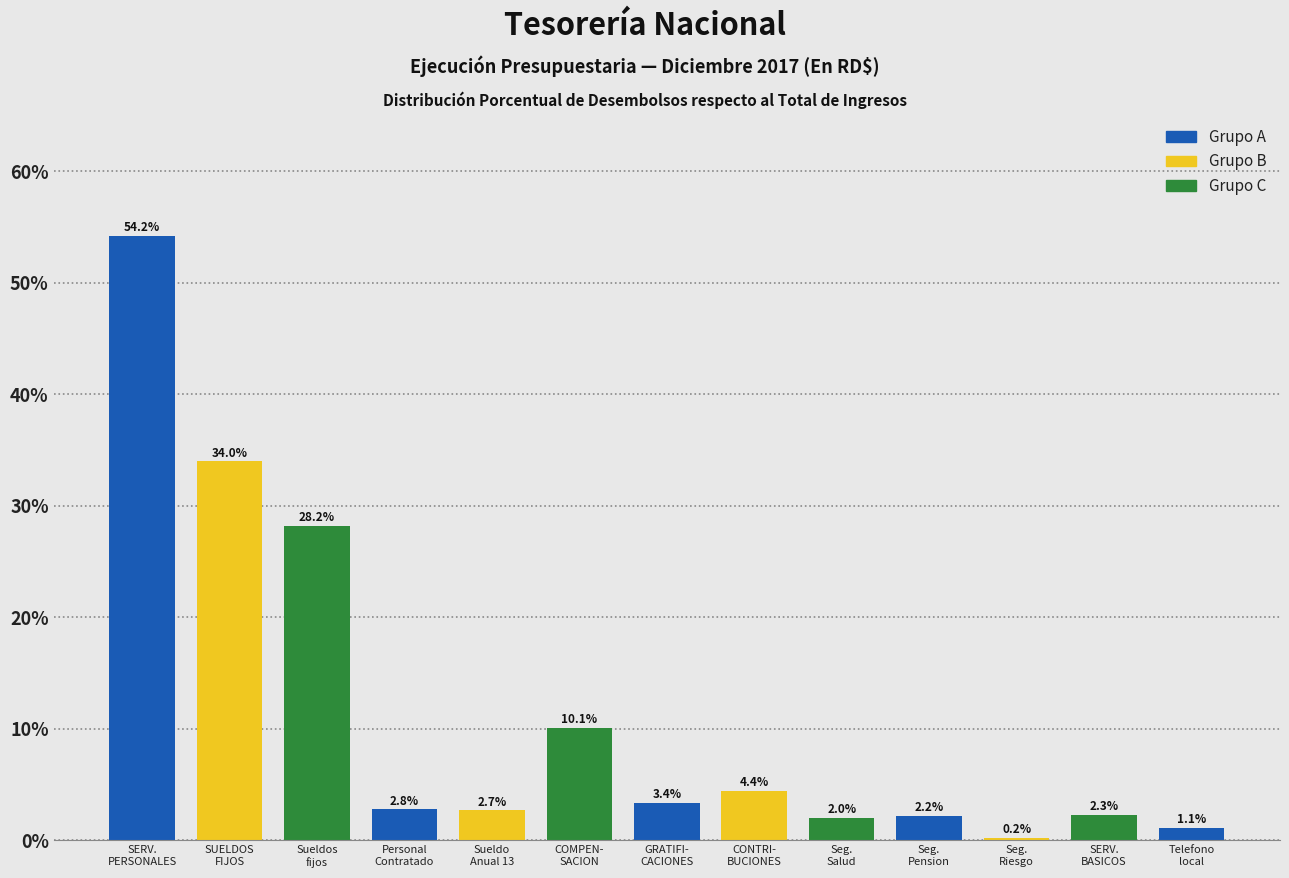

Reading left to right, list all the values displayed in this chart.

54.2	34.0	28.2	2.8	2.7	10.1	3.4	4.4	2.0	2.2	0.2	2.3	1.1